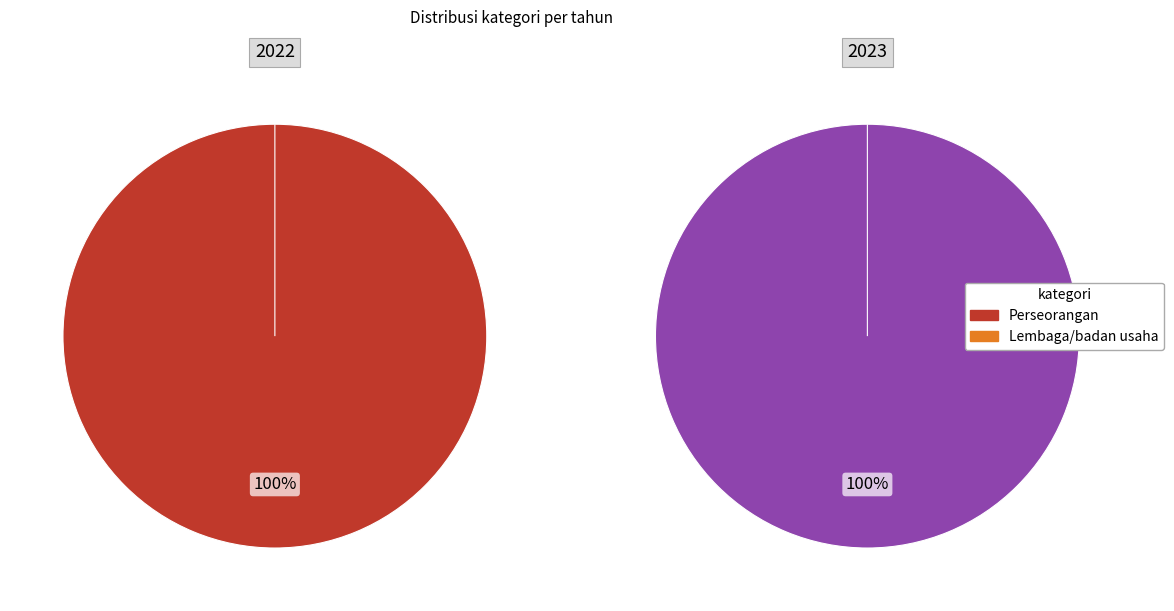

True or false: Perseorangan accounts for 91% of the total.

False